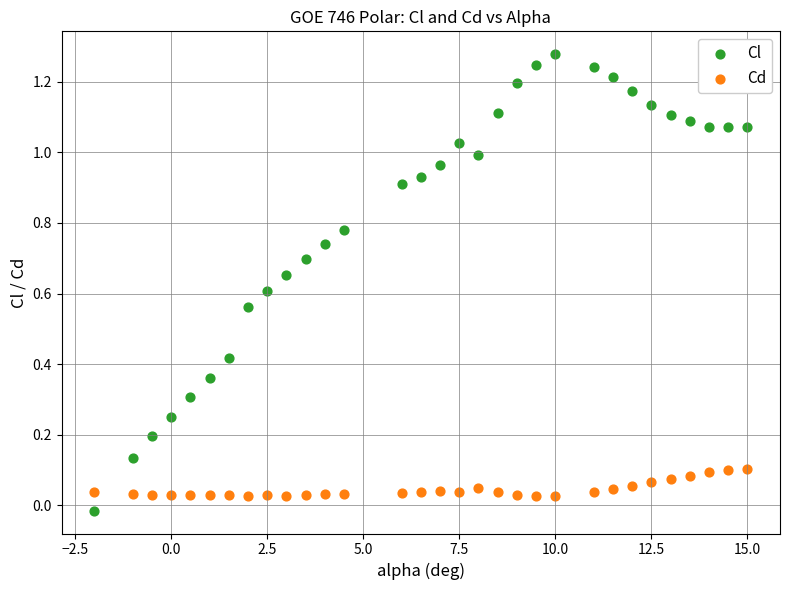

Across all data points, what is the range of X values (max minus min)?

17.0